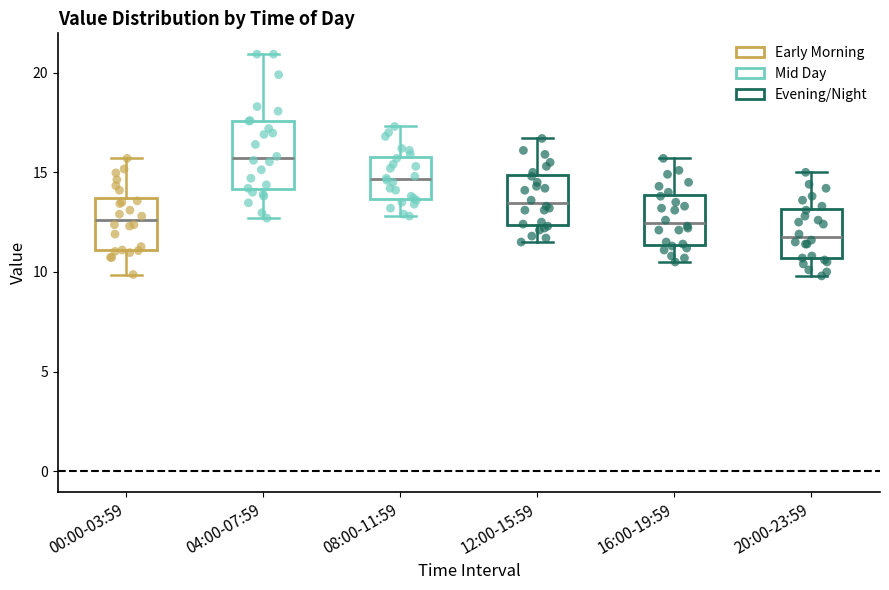

Reading left to right, transcribe this box plot: for each box, give where its median line is, the range the box spans, and where its two whiskers end, as read against the y-axis. The values are not printed on the chart, so give them approximately, as read against the axis.

00:00-03:59: median 12.5, box 11.0 to 13.5, whiskers 10.0 to 15.5
04:00-07:59: median 15.5, box 14.0 to 17.5, whiskers 12.5 to 21.0
08:00-11:59: median 14.5, box 13.5 to 16.0, whiskers 13.0 to 17.5
12:00-15:59: median 13.5, box 12.5 to 15.0, whiskers 11.5 to 16.5
16:00-19:59: median 12.5, box 11.5 to 14.0, whiskers 10.5 to 15.5
20:00-23:59: median 12.0, box 10.5 to 13.0, whiskers 10.0 to 15.0